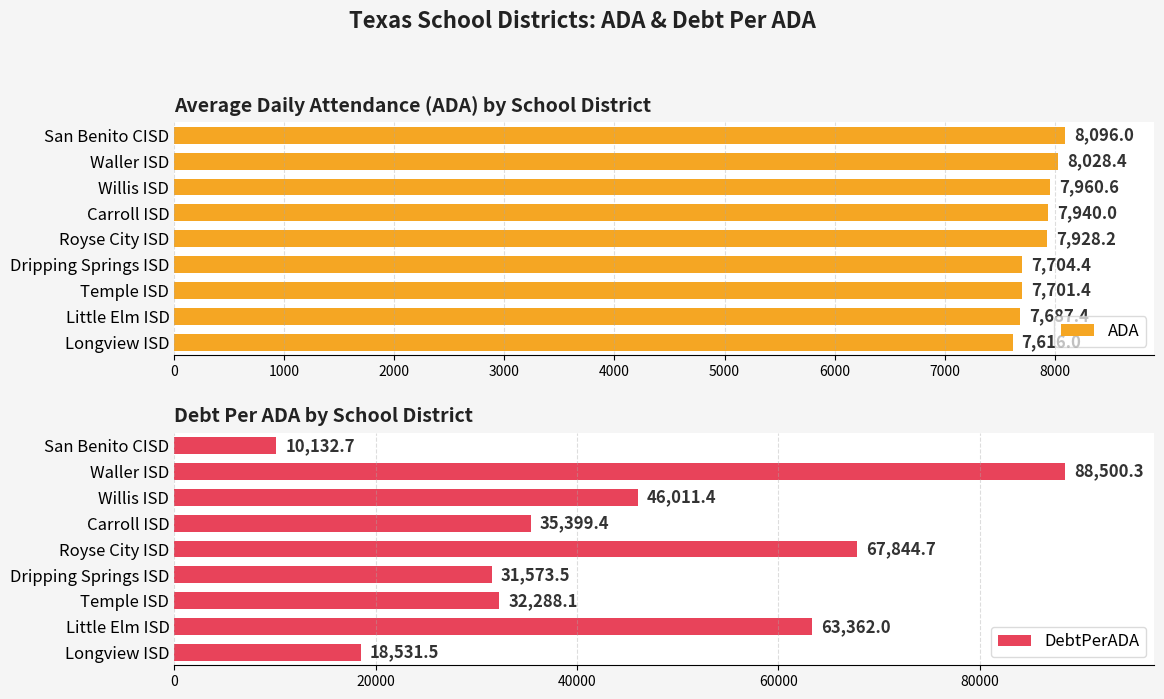

Does the chart contain stacked bars?

No